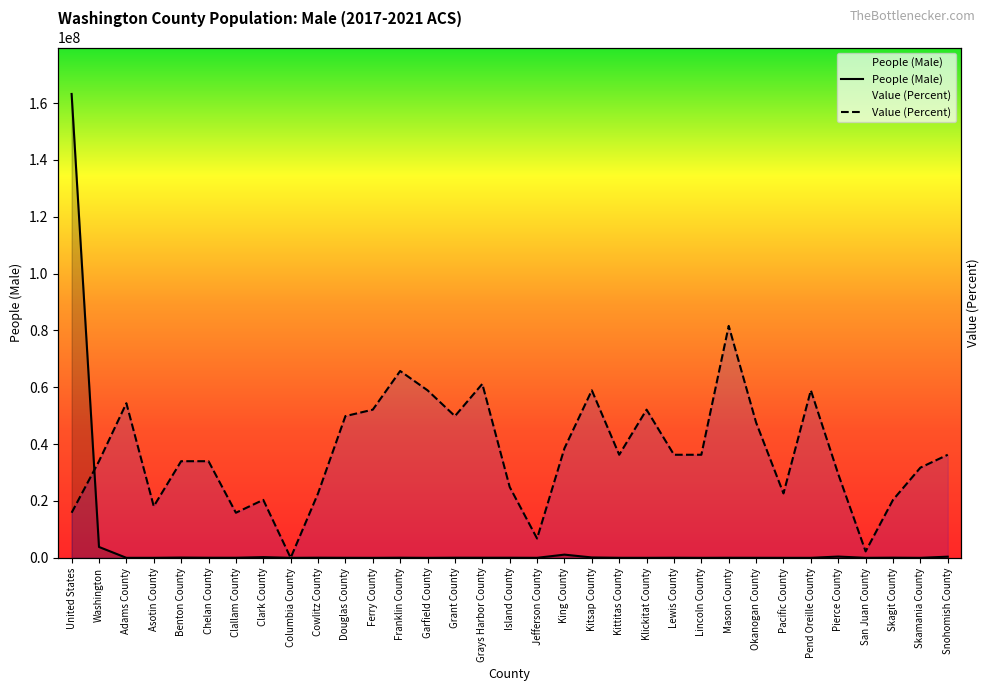

Is it true that Value (Percent) equals 33298647.4 at Douglas County?

False